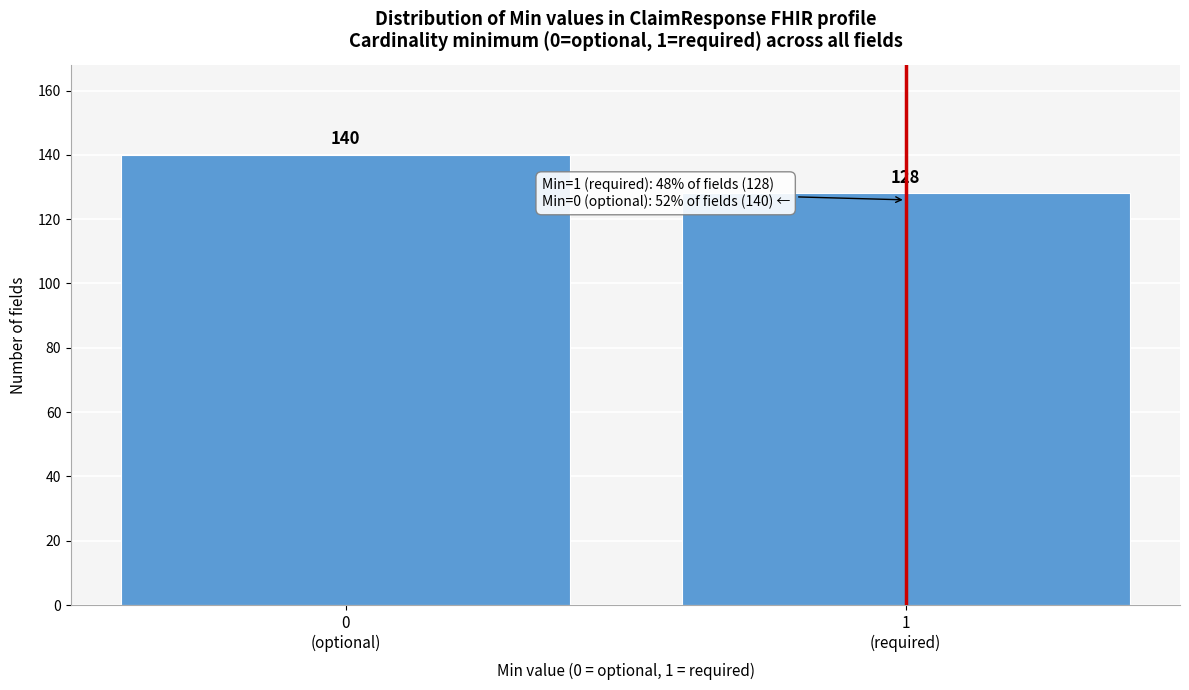

Reading right to left, list all the values displayed in this chart.

128	140